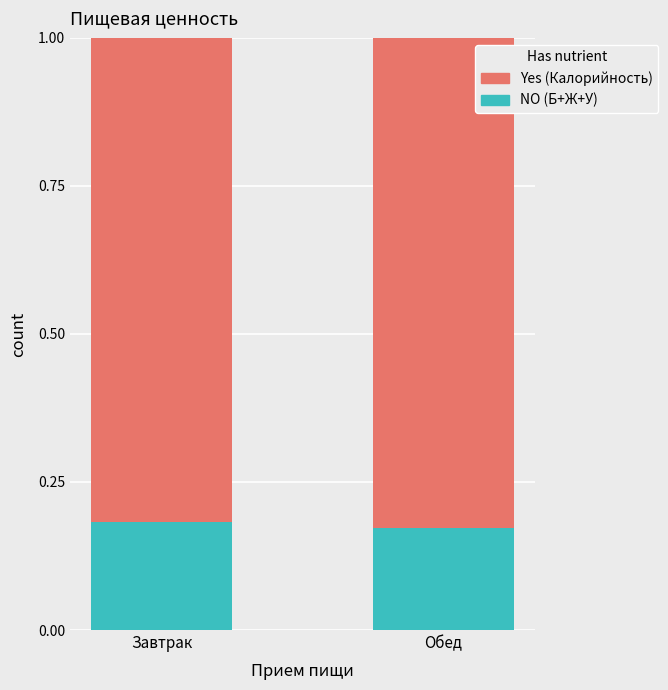

What is the total value across all series at Завтрак?

1.0